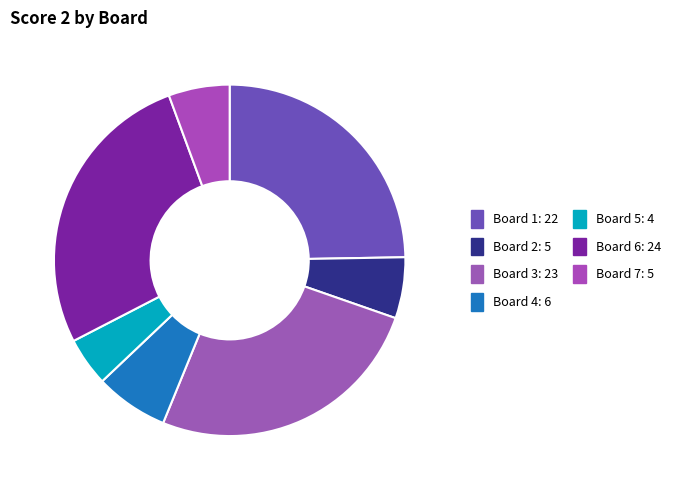

How many segments does this pie chart have?

7